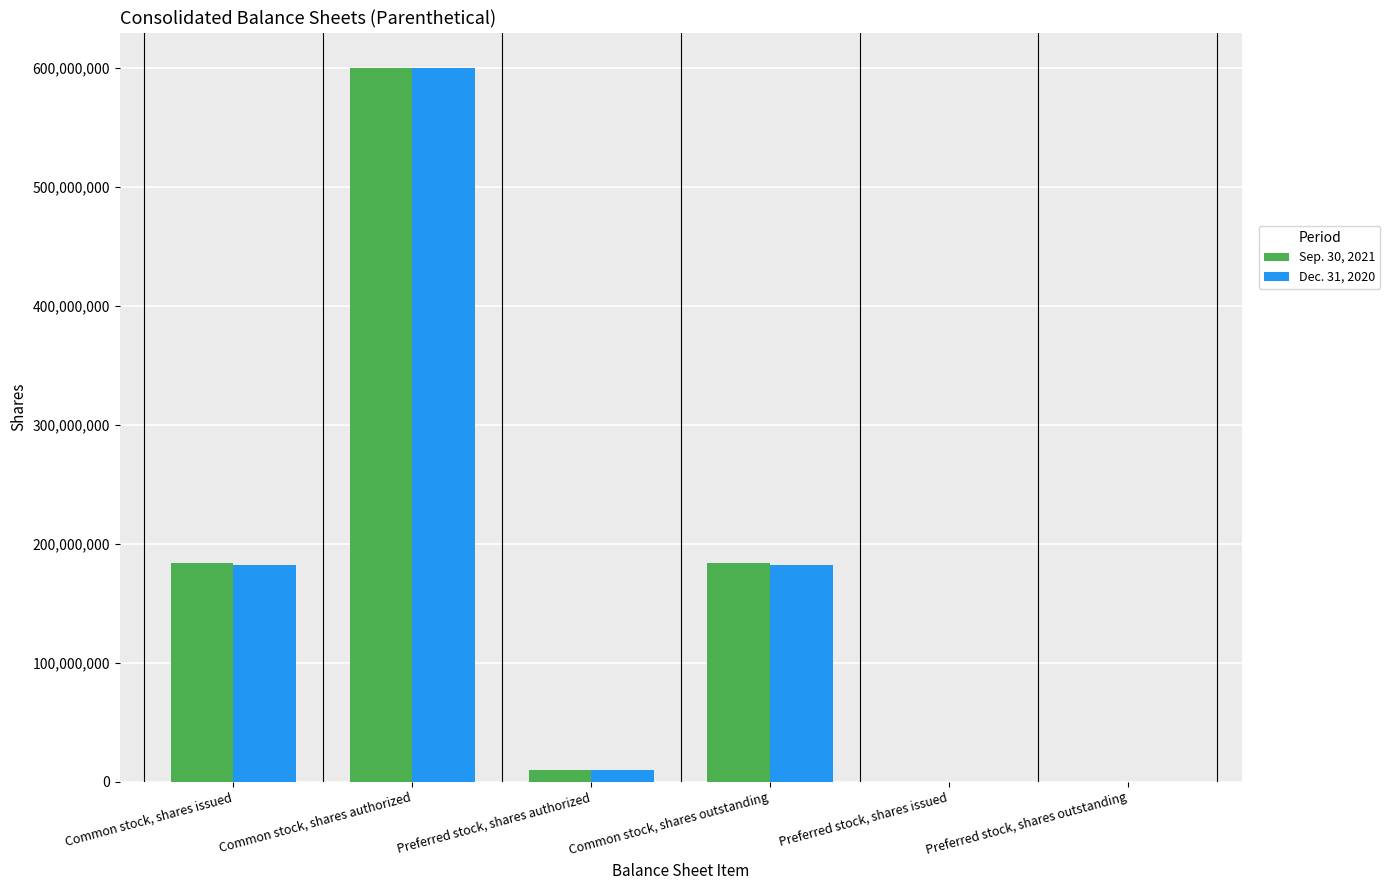

Which category has the highest value across all series?

Common stock, shares authorized